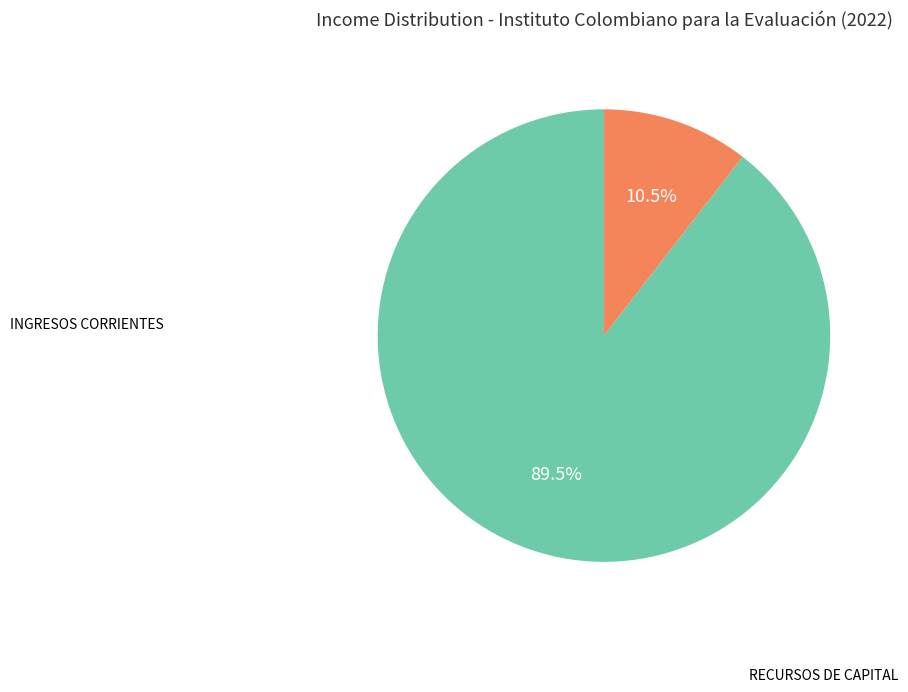

Does any single category account for the majority?

Yes